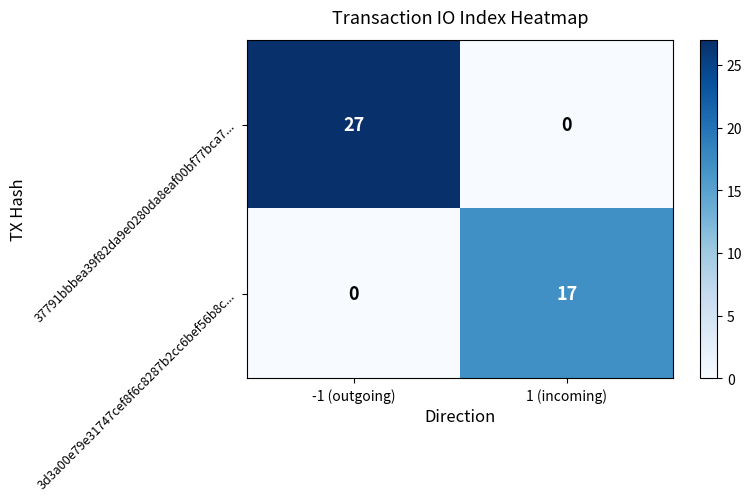

Between -1 (outgoing) and 1 (incoming), which series saw the biggest shift?

37791bbbea39f82da9e0280da8eaf00bf77bca7...